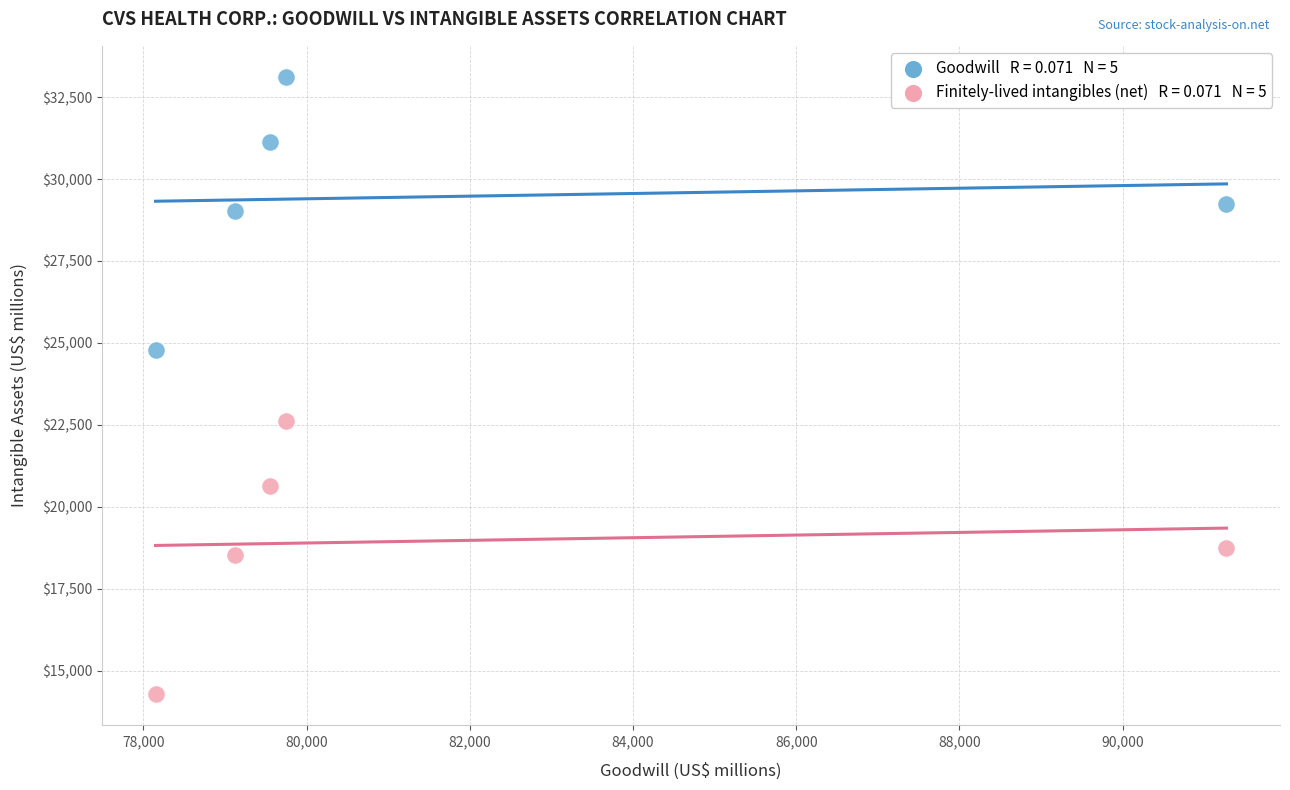

Across all data points, what is the average X value?

81569